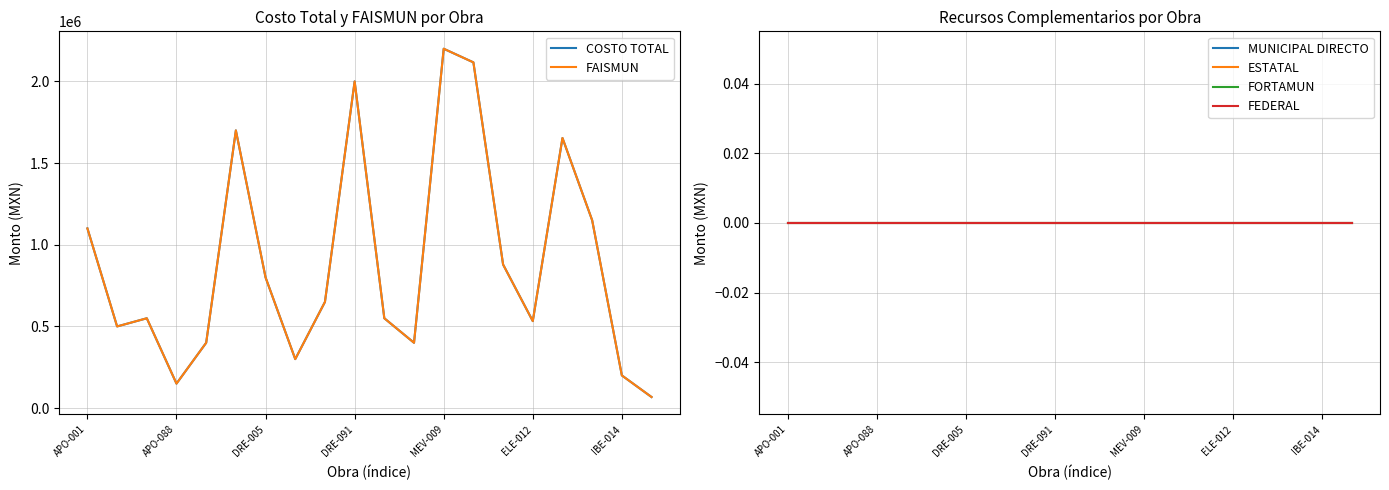

Reading right to left, extract all data points from this chart.

COSTO TOTAL: 67862.0	200000.0	1150000.0	1653696.0	532670.0	879073.0	2116582.4	2200000.0	400000.0	550000.0	2000000.0	650000.0	300000.0	800000.0	1700000.0	400000.0	150000.0	550000.0	500000.0	1100000.0
FAISMUN: 67862.0	200000.0	1150000.0	1653696.0	532670.0	879073.0	2116582.4	2200000.0	400000.0	550000.0	2000000.0	650000.0	300000.0	800000.0	1700000.0	400000.0	150000.0	550000.0	500000.0	1100000.0
MUNICIPAL DIRECTO: 0.0	0.0	0.0	0.0	0.0	0.0	0.0	0.0	0.0	0.0	0.0	0.0	0.0	0.0	0.0	0.0	0.0	0.0	0.0	0.0
ESTATAL: 0.0	0.0	0.0	0.0	0.0	0.0	0.0	0.0	0.0	0.0	0.0	0.0	0.0	0.0	0.0	0.0	0.0	0.0	0.0	0.0
FORTAMUN: 0.0	0.0	0.0	0.0	0.0	0.0	0.0	0.0	0.0	0.0	0.0	0.0	0.0	0.0	0.0	0.0	0.0	0.0	0.0	0.0
FEDERAL: 0.0	0.0	0.0	0.0	0.0	0.0	0.0	0.0	0.0	0.0	0.0	0.0	0.0	0.0	0.0	0.0	0.0	0.0	0.0	0.0